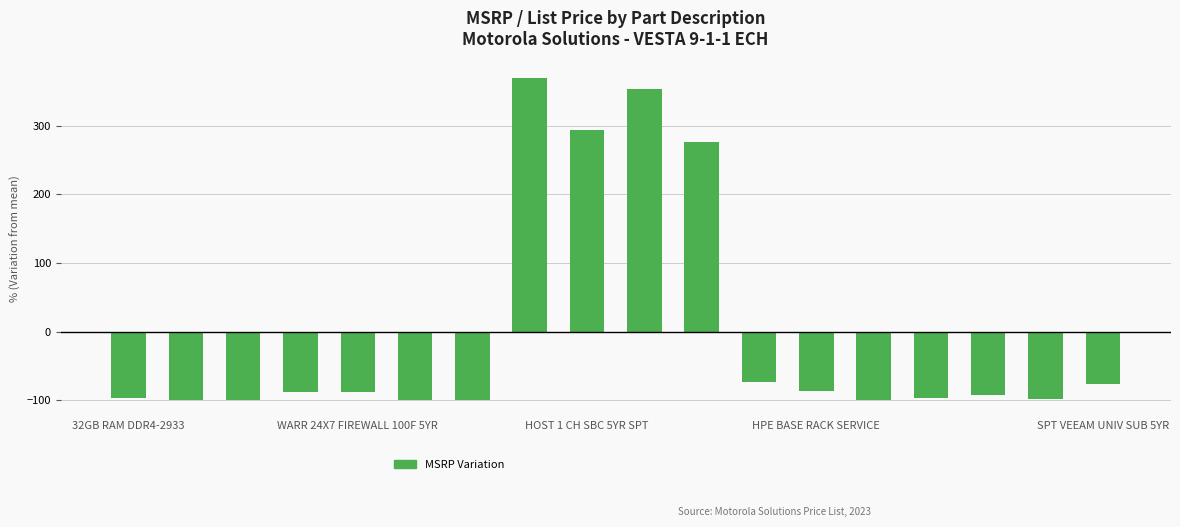

What is the greatest value displayed?

370.3